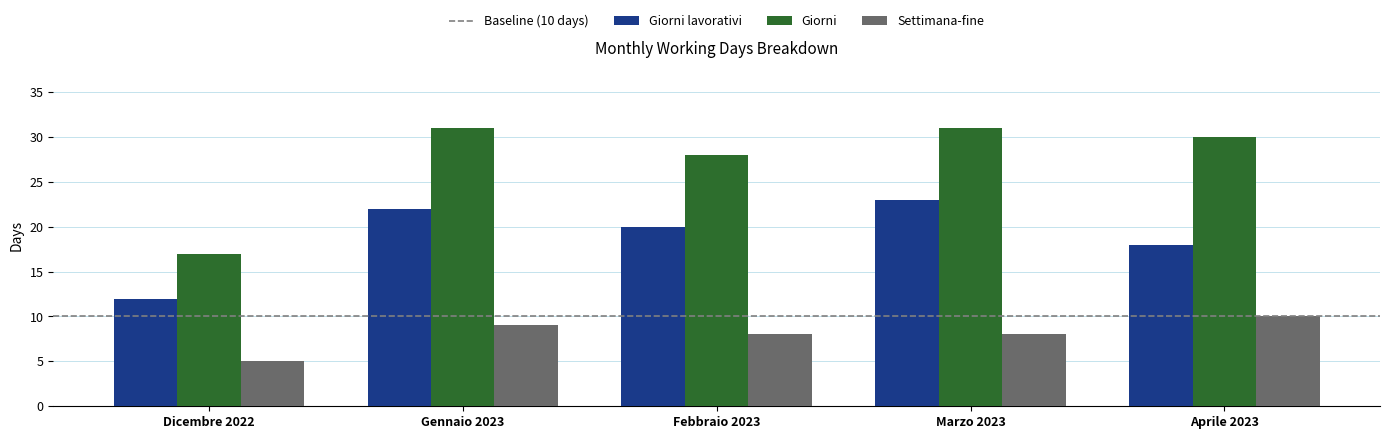

What position from the right is Dicembre 2022?

5